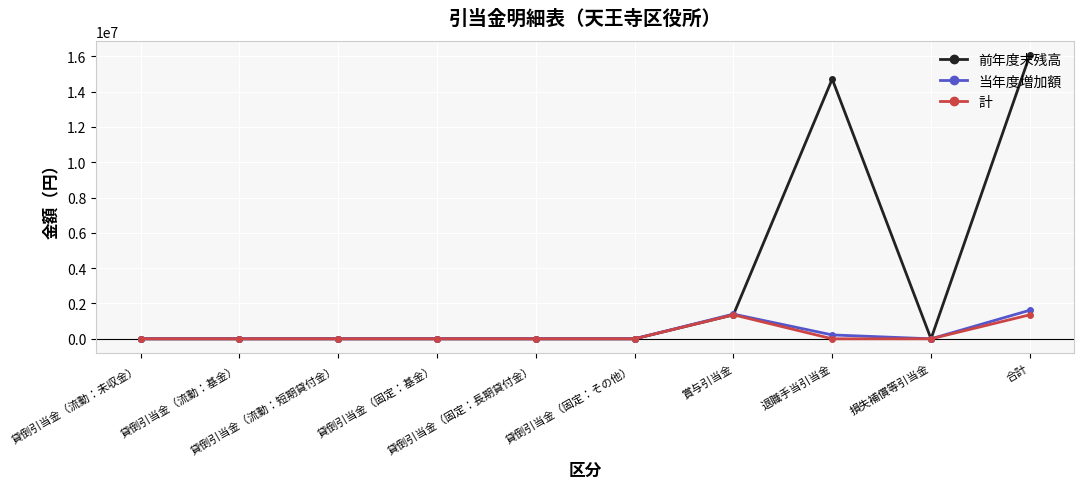

The 計 series shows 0 at 貸倒引当金（固定：長期貸付金）. True or false?

True